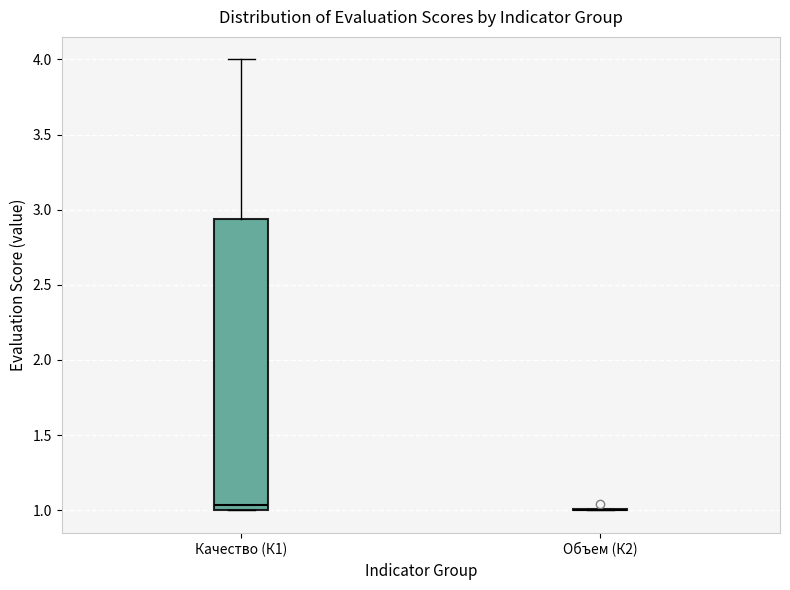

Comparing the boxes themselves (not the whiskers), which one is the tallest?

Качество (К1)